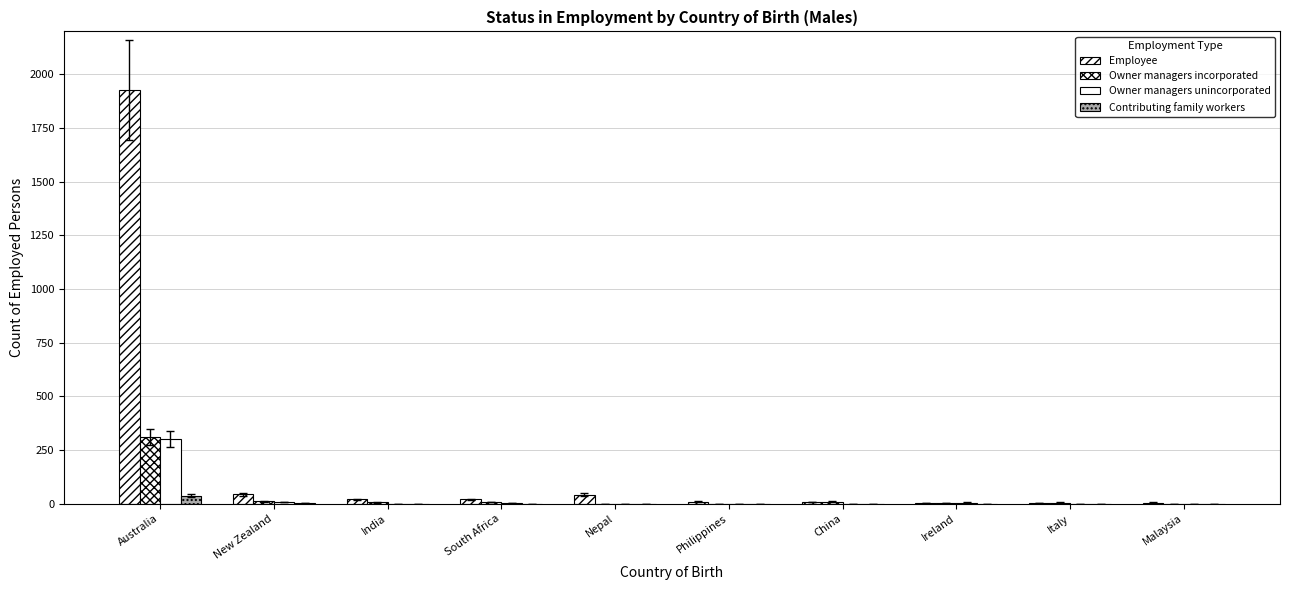

Which category has the highest value in the Employee series?

Australia